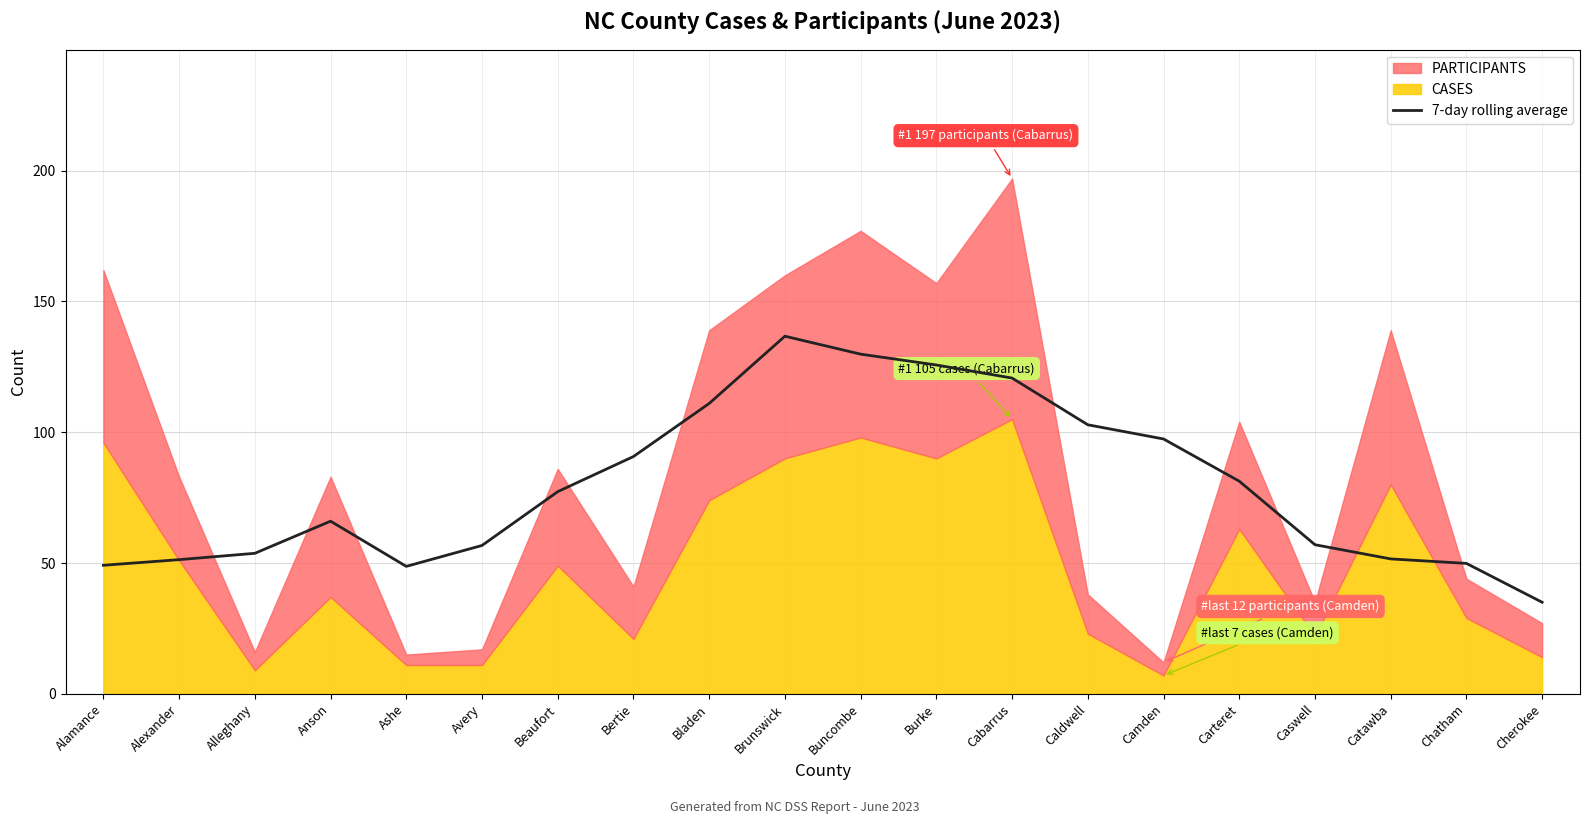

At which category does the data reach its first local valley?

Ashe